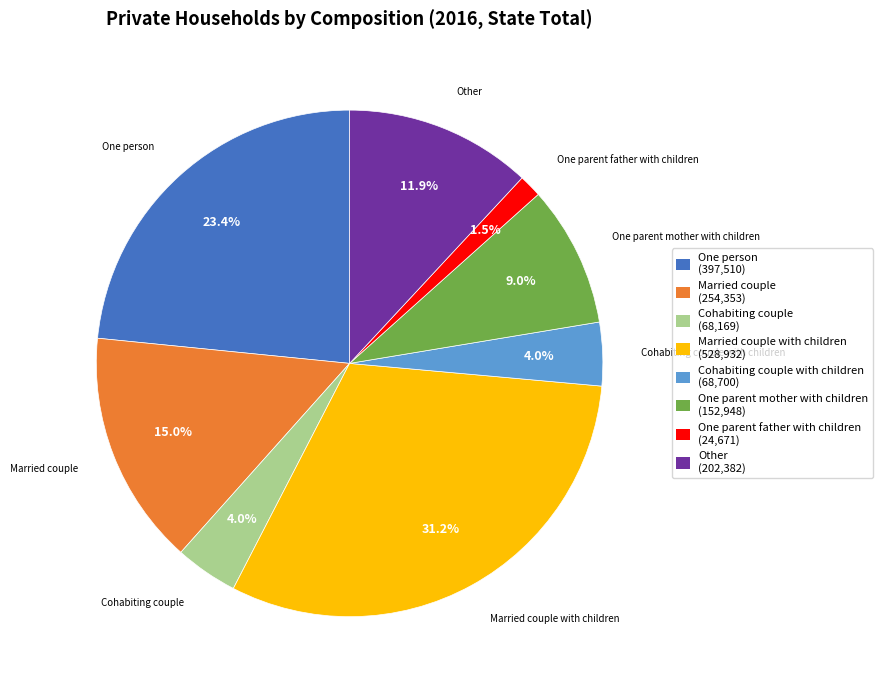

How many segments does this pie chart have?

8